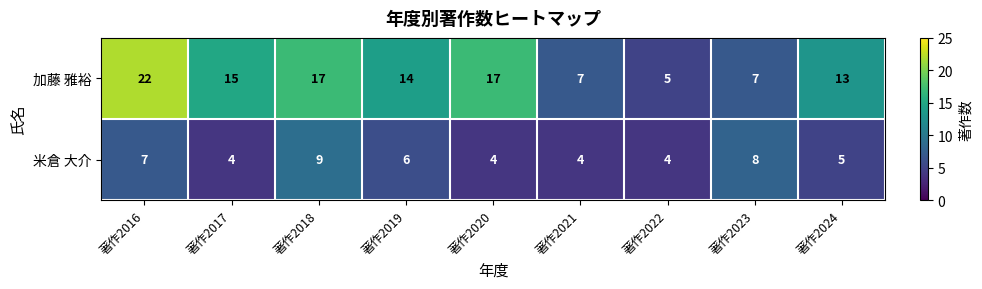

Rank the series by their maximum value, from lowest to highest.

米倉 大介, 加藤 雅裕